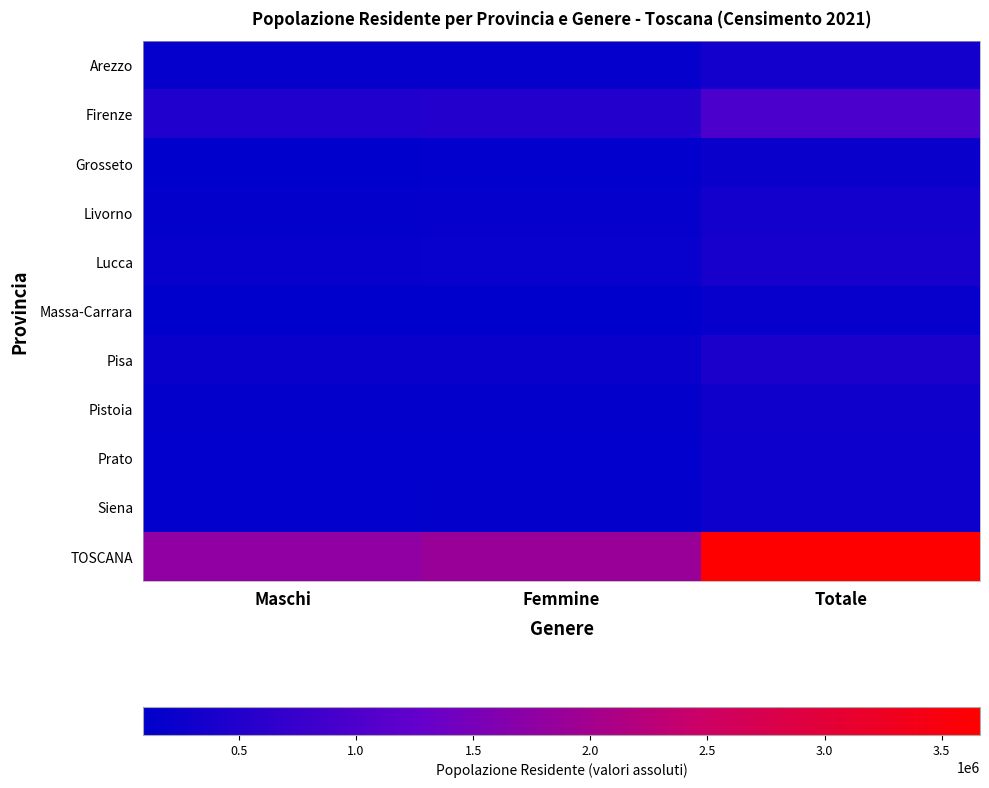

Which label corresponds to the largest value in the chart?

Totale